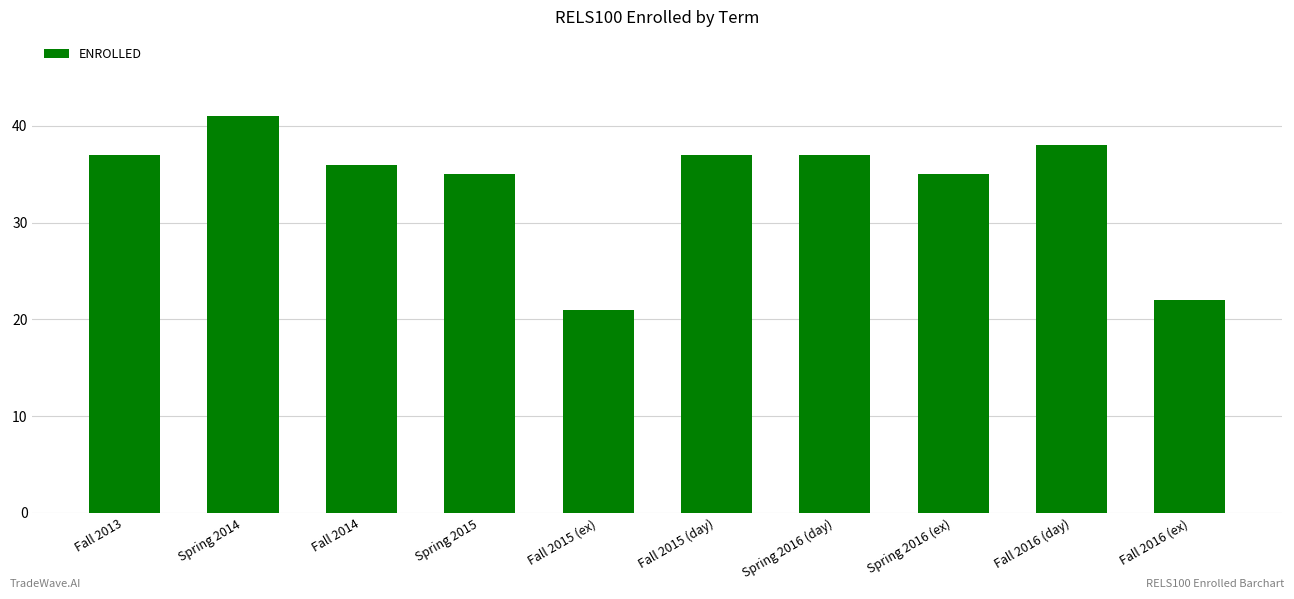

How many bars are there in total?

10